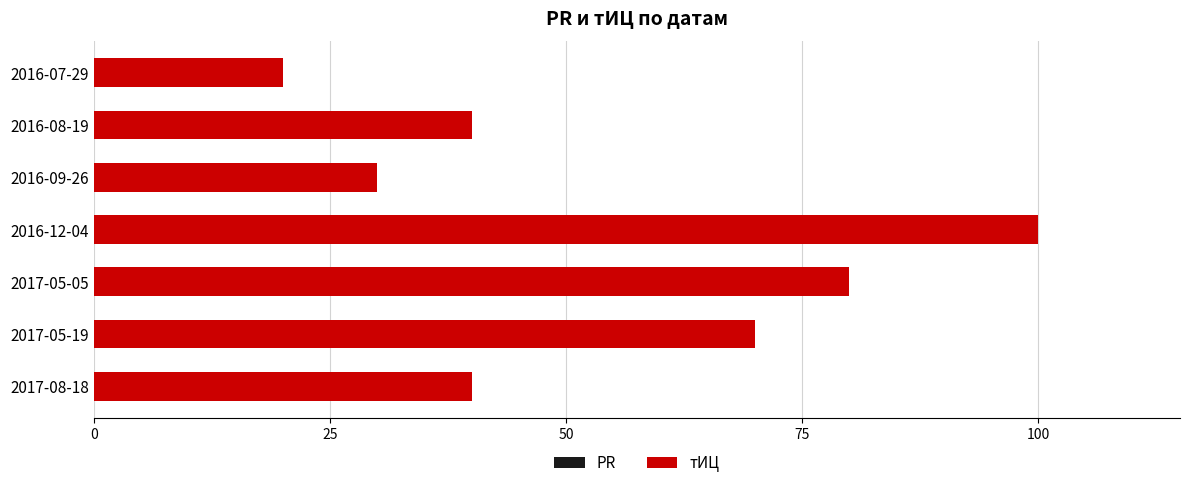

Read the value at 2016-07-29, to the nearest 5.

20